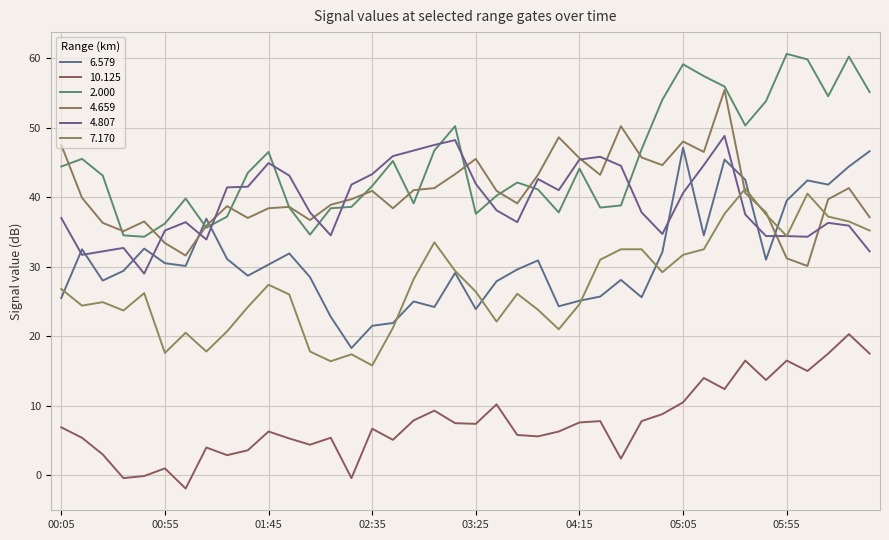

What is the label of the 4th point from the right?

2010/07/02 06:05